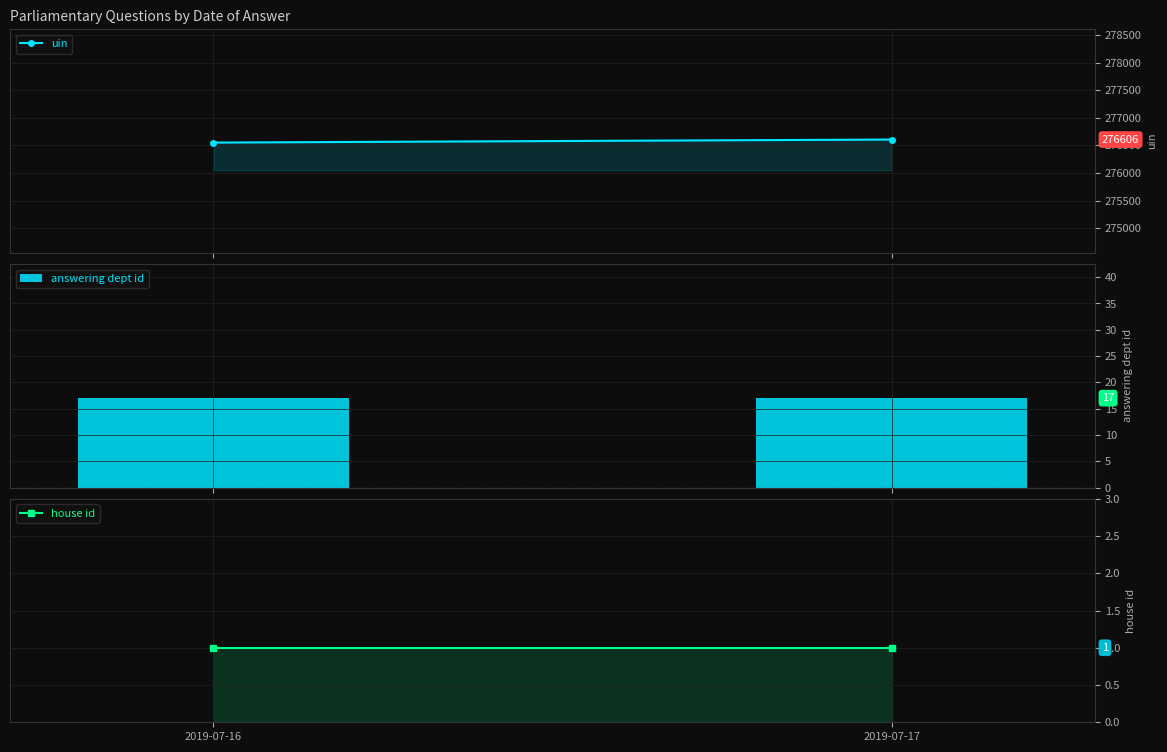

At 2019-07-17, list the series in order from smallest to largest.

house id, answering dept id, uin